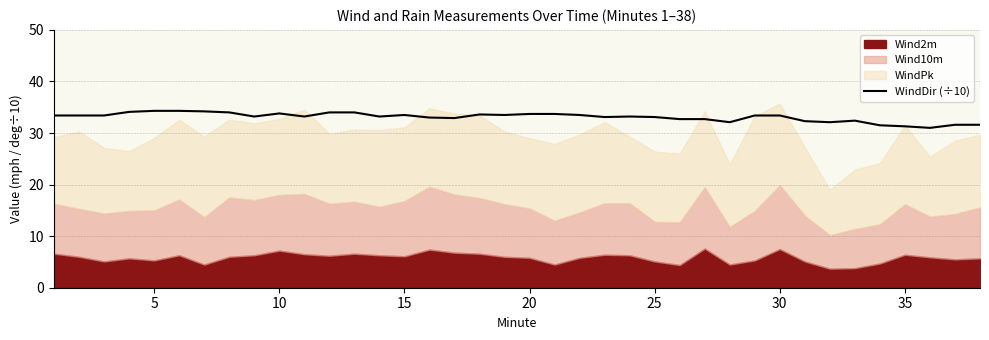

The WindDir (÷10) series shows 19.3 at 20. True or false?

False